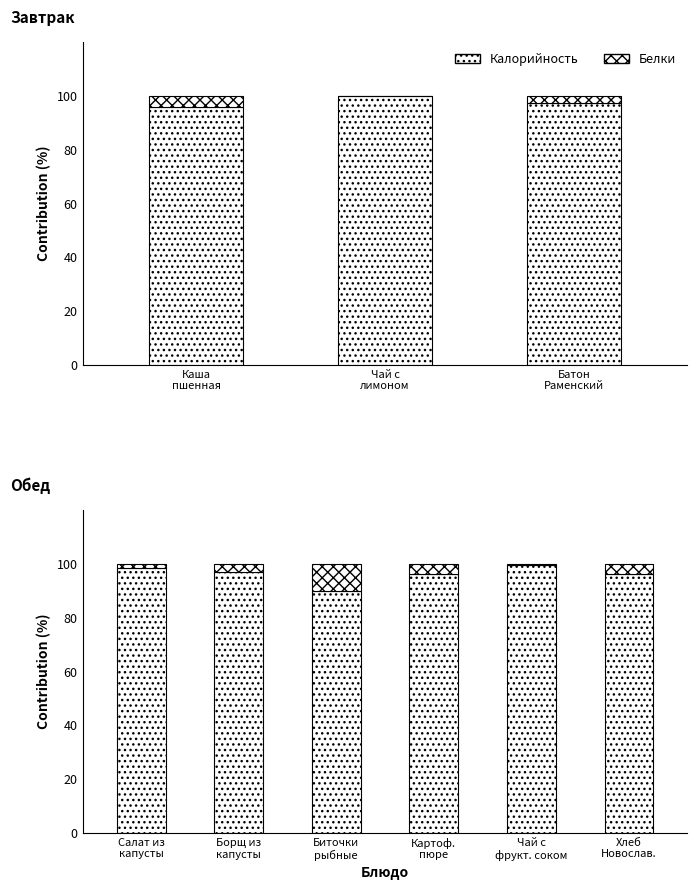

Where does the Калорийность series first go above 96?

Салат из капусты